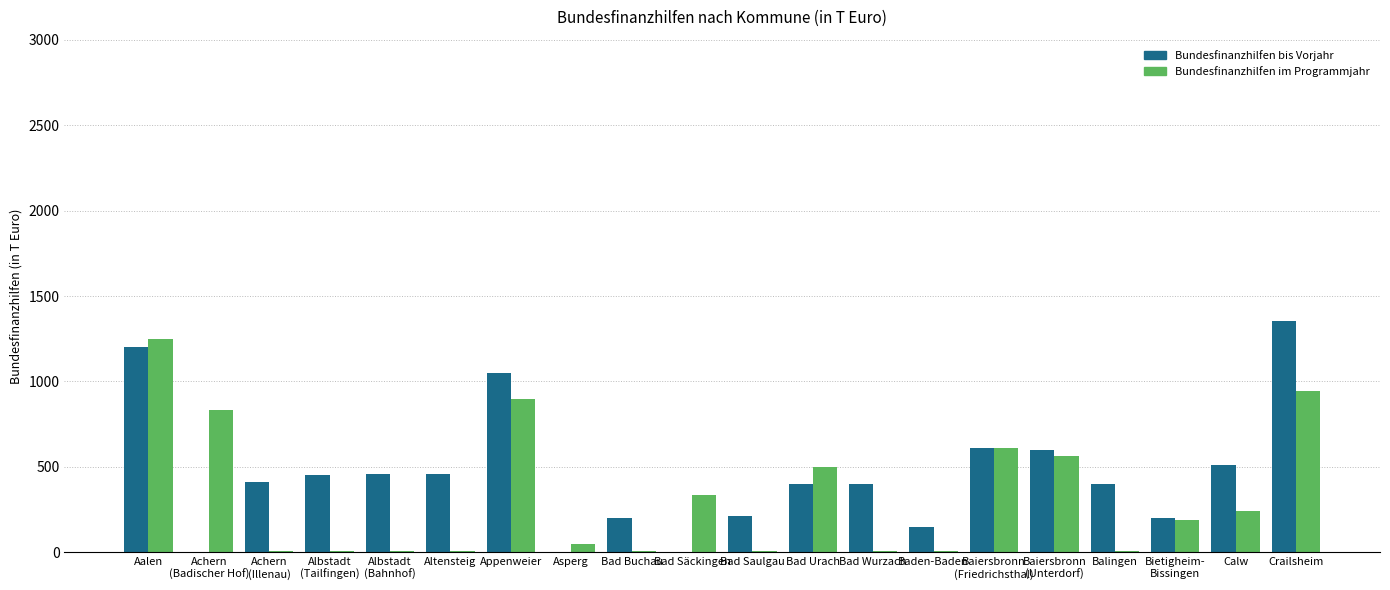

Which series changed the most between Aalen and Appenweier?

Bundesfinanzhilfen im Programmjahr